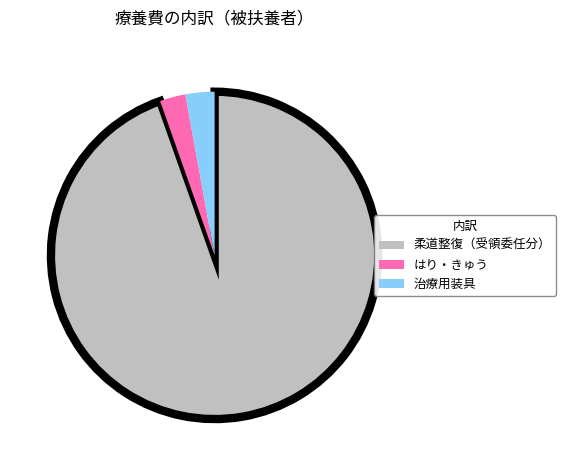

Does any single category account for the majority?

Yes